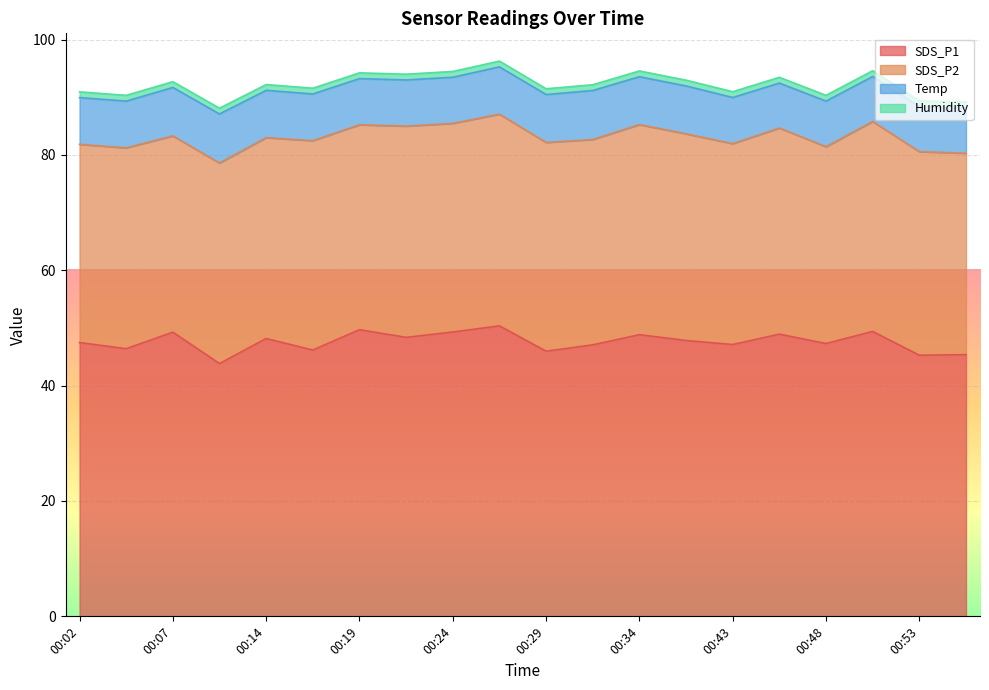

Reading left to right, transcribe all the data shown in this chart.

SDS_P1: 00:02=47.5	00:04=46.4	00:07=49.3	00:09=43.8	00:14=48.2	00:17=46.2	00:19=49.7	00:22=48.4	00:24=49.3	00:27=50.4	00:29=46.0	00:32=47.1	00:34=48.8	00:37=47.8	00:43=47.1	00:45=48.9	00:48=47.3	00:50=49.4	00:53=45.3	00:55=45.4
SDS_P2: 00:02=34.4	00:04=34.8	00:07=34.0	00:09=34.8	00:14=34.8	00:17=36.3	00:19=35.5	00:22=36.6	00:24=36.2	00:27=36.7	00:29=36.2	00:32=35.6	00:34=36.4	00:37=35.8	00:43=34.8	00:45=35.7	00:48=34.1	00:50=36.4	00:53=35.3	00:55=34.9
Temp: 00:02=8.1	00:04=8.1	00:07=8.4	00:09=8.5	00:14=8.2	00:17=8.1	00:19=8.0	00:22=8.0	00:24=8.0	00:27=8.2	00:29=8.3	00:32=8.5	00:34=8.3	00:37=8.3	00:43=8.0	00:45=7.8	00:48=7.9	00:50=7.8	00:53=7.8	00:55=7.9
Humidity: 00:02=1.0	00:04=1.0	00:07=1.0	00:09=1.0	00:14=1.0	00:17=1.0	00:19=1.0	00:22=1.0	00:24=1.0	00:27=1.0	00:29=1.0	00:32=1.0	00:34=1.0	00:37=1.0	00:43=1.0	00:45=1.0	00:48=1.0	00:50=1.0	00:53=1.0	00:55=1.0